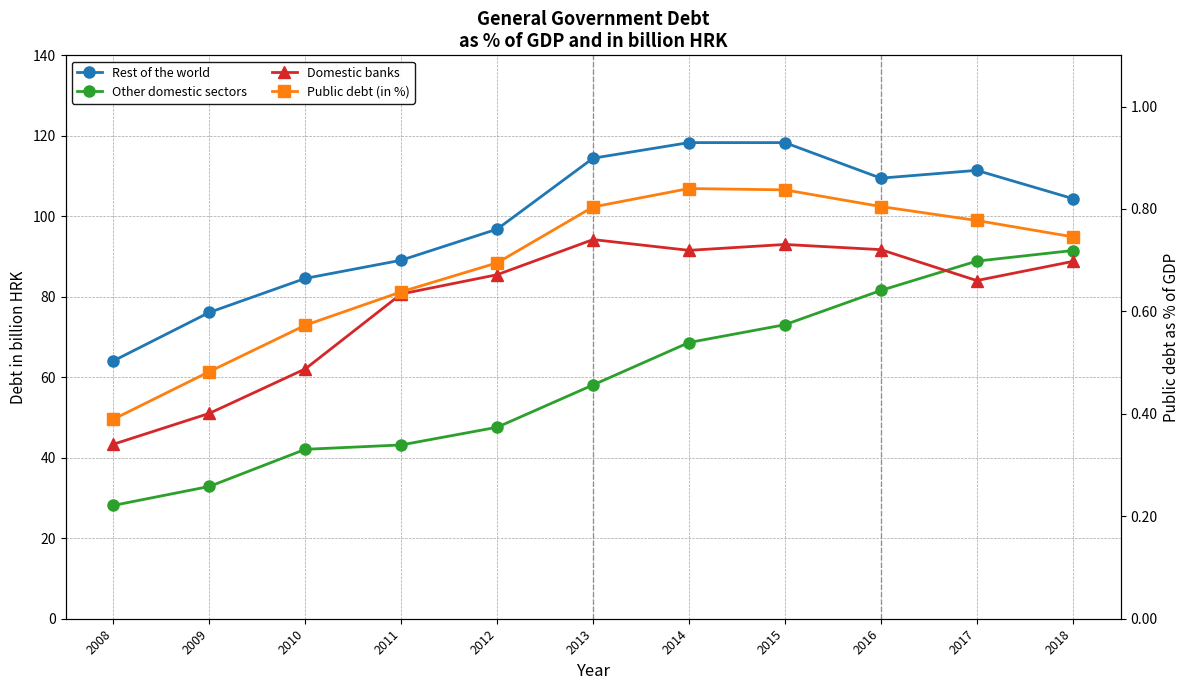

Reading right to left, what are all the values shown in this chart?

Rest of the world: 2018=104.4	2017=111.4	2016=109.5	2015=118.3	2014=118.3	2013=114.4	2012=96.8	2011=89.1	2010=84.6	2009=76.1	2008=64.1
Other domestic sectors: 2018=91.5	2017=88.9	2016=81.6	2015=73.1	2014=68.6	2013=58.1	2012=47.6	2011=43.2	2010=42.1	2009=32.9	2008=28.2
Domestic banks: 2018=88.8	2017=84.0	2016=91.7	2015=93.0	2014=91.5	2013=94.2	2012=85.5	2011=80.7	2010=62.1	2009=51.0	2008=43.4
Public debt (in %): 2018=0.7	2017=0.8	2016=0.8	2015=0.8	2014=0.8	2013=0.8	2012=0.7	2011=0.6	2010=0.6	2009=0.5	2008=0.4